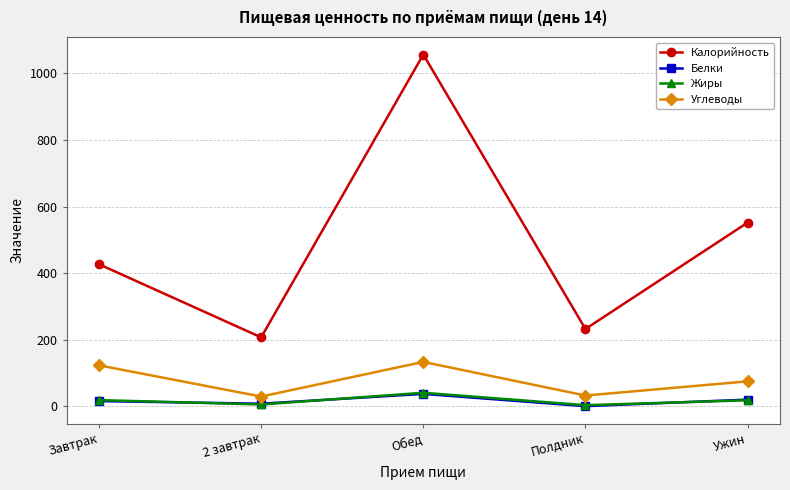

What is the difference between the highest and lowest values at Полдник?

231.7